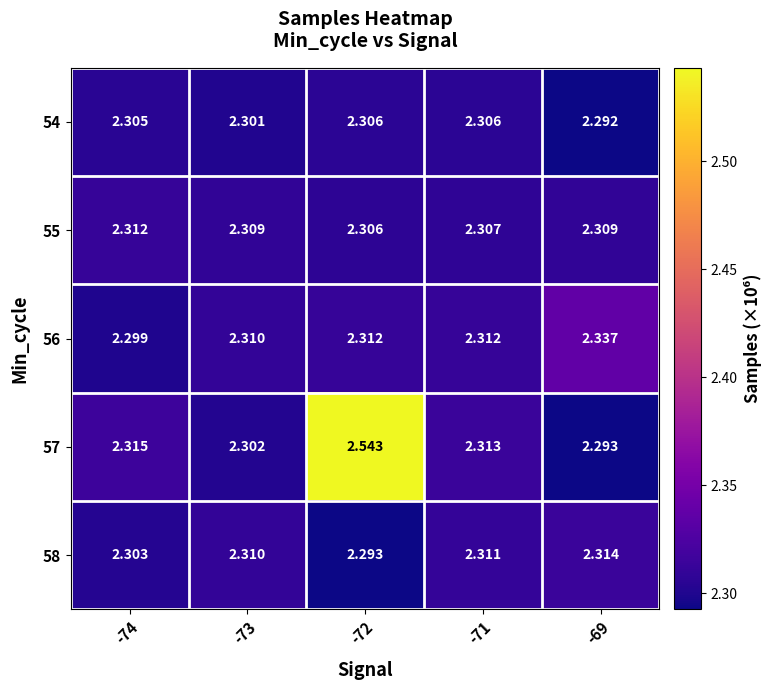

Is the value of 54 at -74 greater than the value of 56 at -74?

Yes